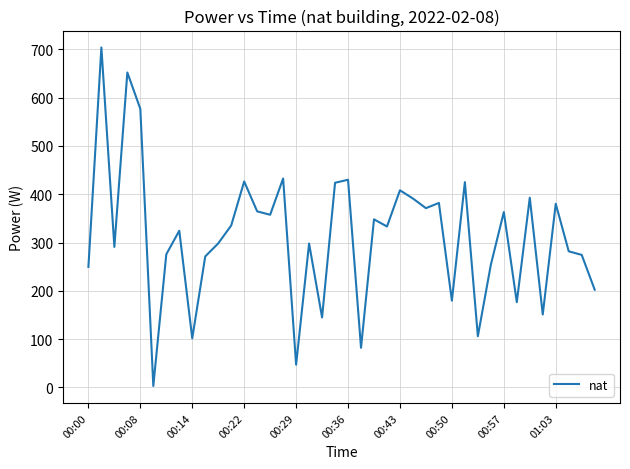

What is the difference between the maximum and minimum values?

700.8